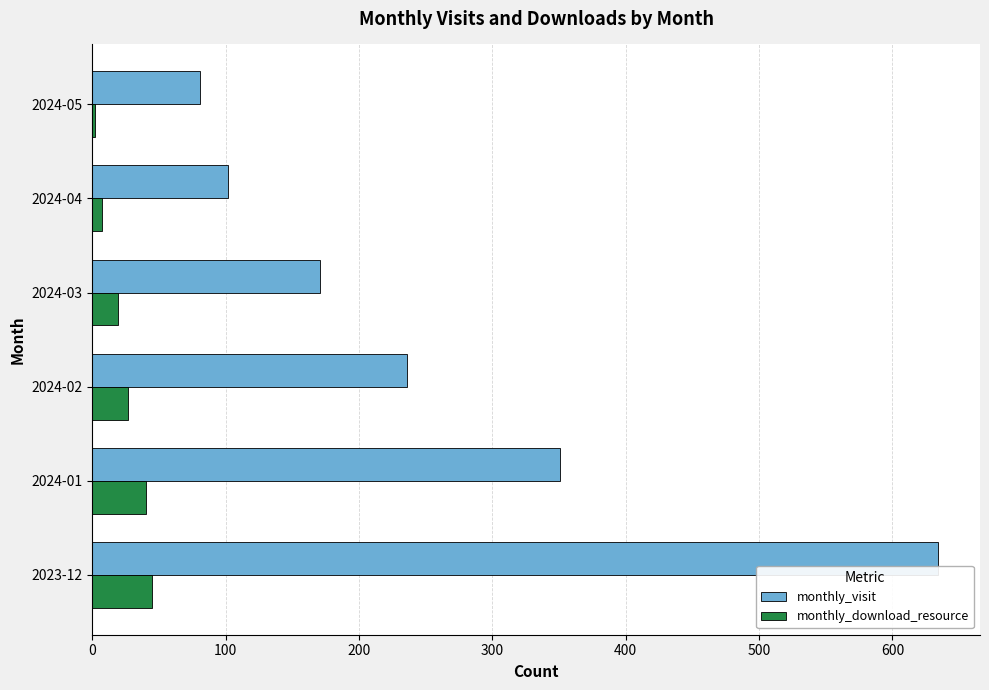

Which category has the lowest value in the monthly_visit series?

2024-05